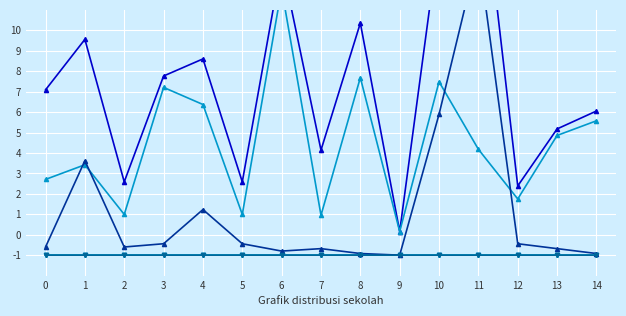

Read the Pemberian Siswa value at 5.

-1.0